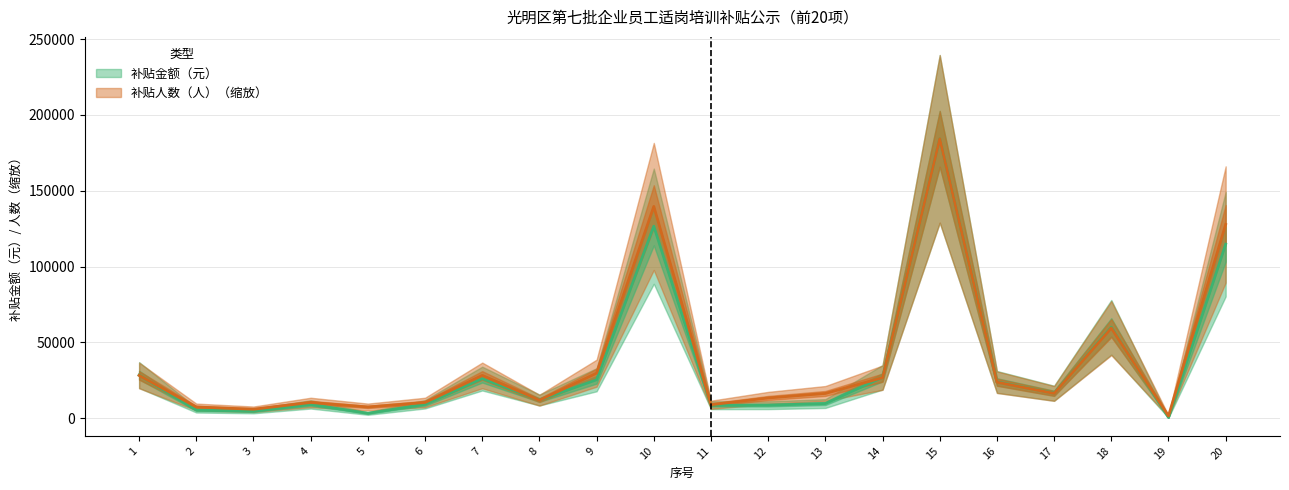

How many data points in 补贴人数（人） are above 16345?

11